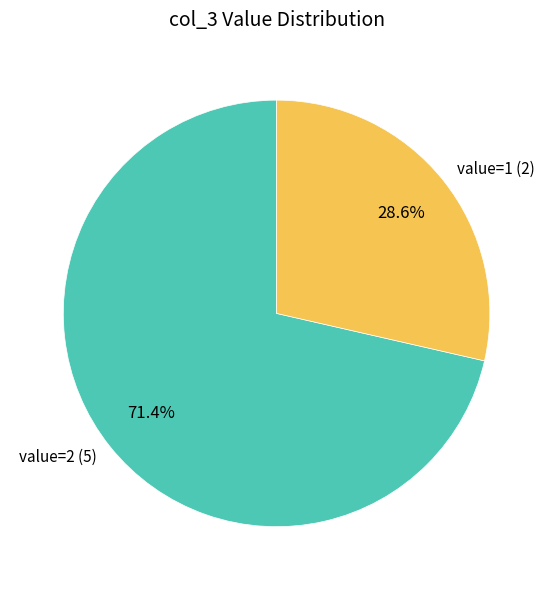

Approximately how many times larger is the value at value=2 (5) compared to value=1 (2)?

2.5